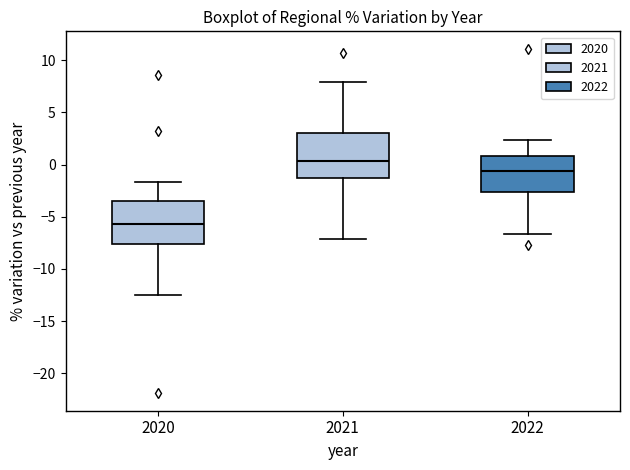

Reading left to right, read every box against the y-axis: the position of its median line, the range the box covers, and the ends of its whiskers. The values are not printed on the chart, so give them approximately, as read against the axis.

2020: median -5.5, box -7.5 to -3.5, whiskers -12.5 to -1.5
2021: median 0.5, box -1.5 to 3.0, whiskers -7.0 to 8.0
2022: median -0.5, box -2.5 to 1.0, whiskers -6.5 to 2.5